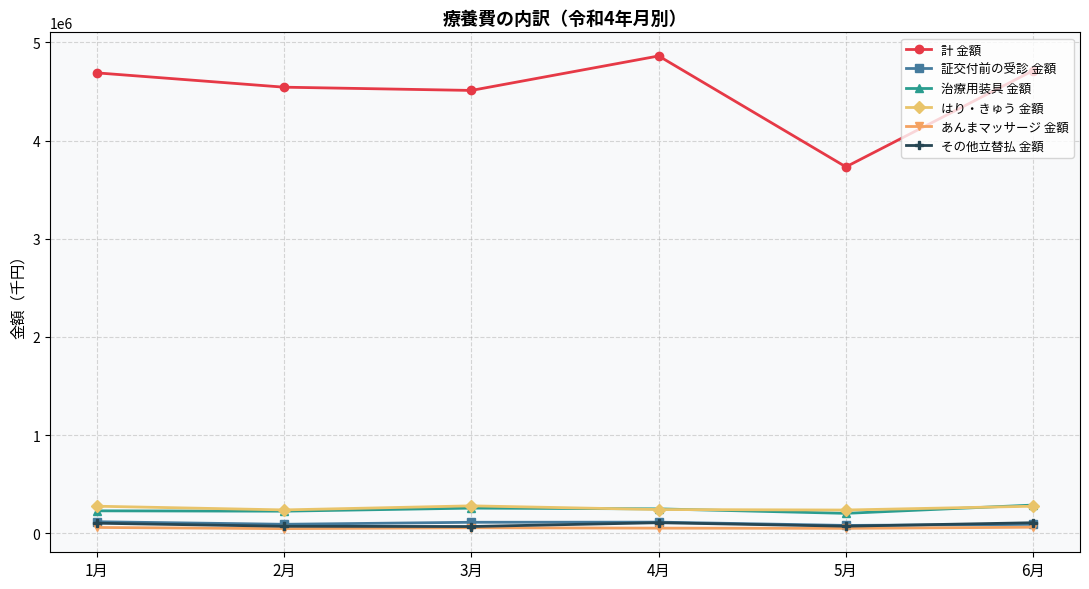

What is the lowest value of the 治療用装具 金額 series?

202505.2